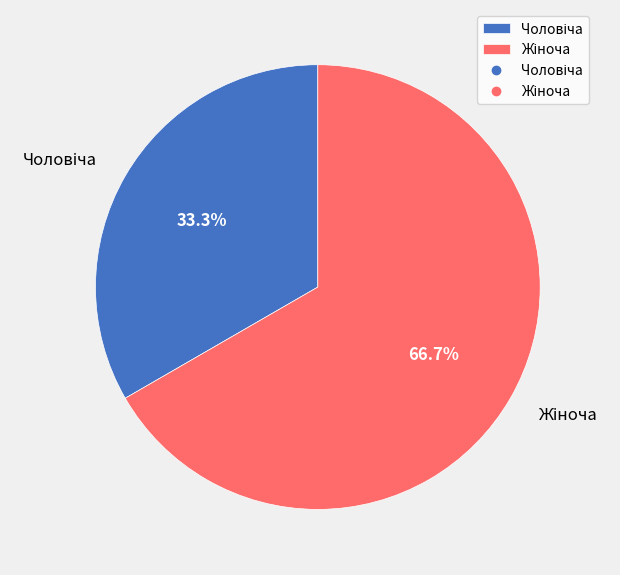

Is there any slice that represents more than half of the pie?

Yes